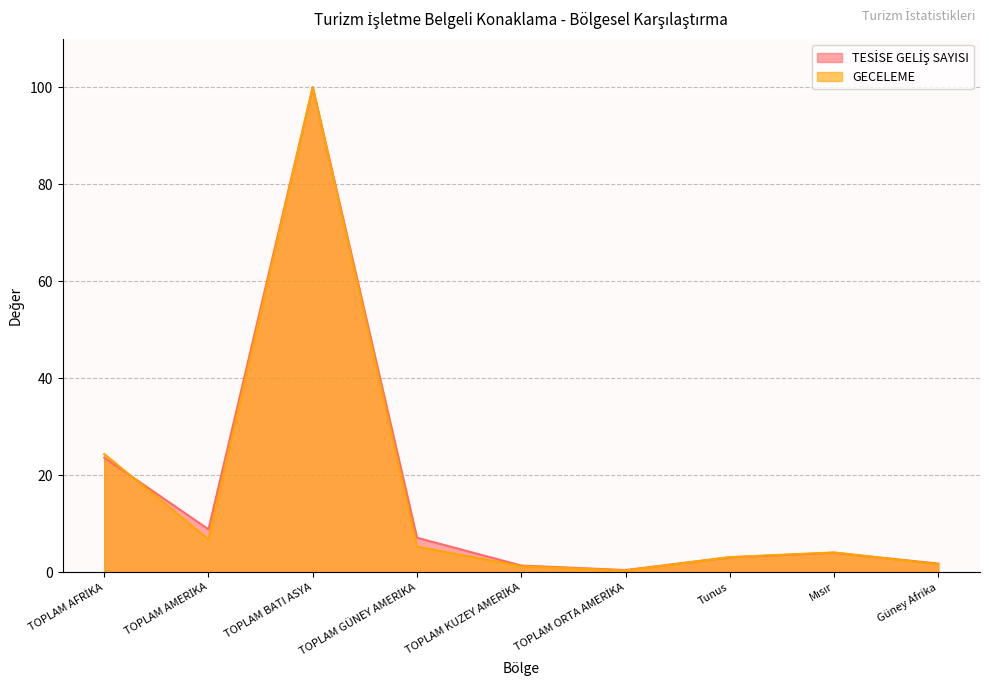

Where do GECELEME and TESİSE GELİŞ SAYISI first cross each other?

TOPLAM AFRİKA and TOPLAM AMERİKA